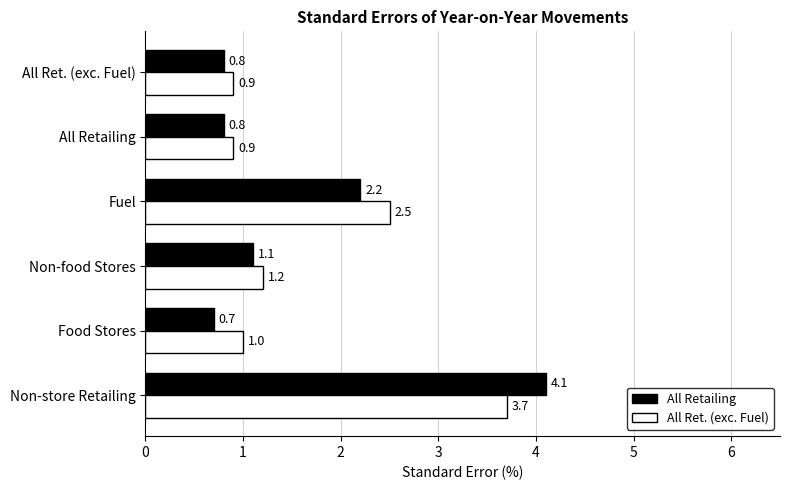

What is the spread (max minus min) of values at Non-store Retailing?

0.4